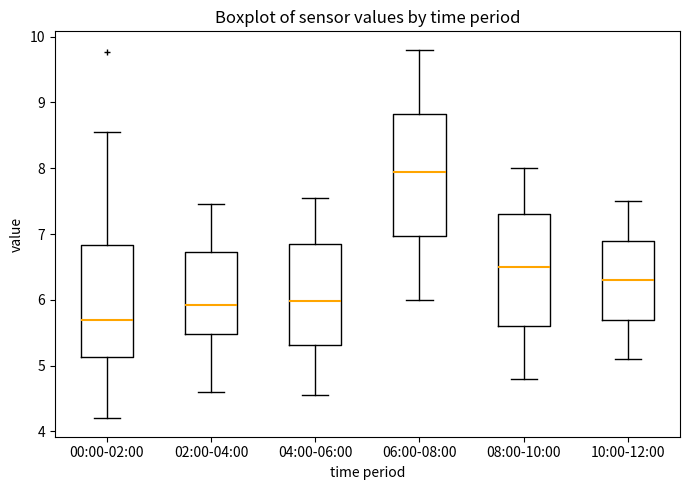

Reading left to right, transcribe this box plot: for each box, give where its median line is, the range the box spans, and where its two whiskers end, as read against the y-axis. The values are not printed on the chart, so give them approximately, as read against the axis.

00:00-02:00: median 5.7, box 5.1 to 6.8, whiskers 4.2 to 8.6
02:00-04:00: median 5.9, box 5.5 to 6.7, whiskers 4.6 to 7.5
04:00-06:00: median 6.0, box 5.3 to 6.9, whiskers 4.6 to 7.6
06:00-08:00: median 8.0, box 7.0 to 8.8, whiskers 6.0 to 9.8
08:00-10:00: median 6.5, box 5.6 to 7.3, whiskers 4.8 to 8.0
10:00-12:00: median 6.3, box 5.7 to 6.9, whiskers 5.1 to 7.5